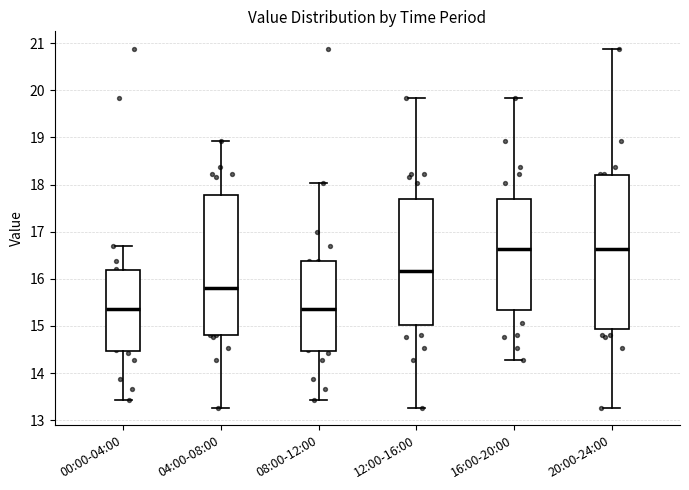

Where does the median line of the box for 12:00-16:00 sit on the y-axis? The values are not printed on the chart, so give them approximately, as read against the axis.

16.2